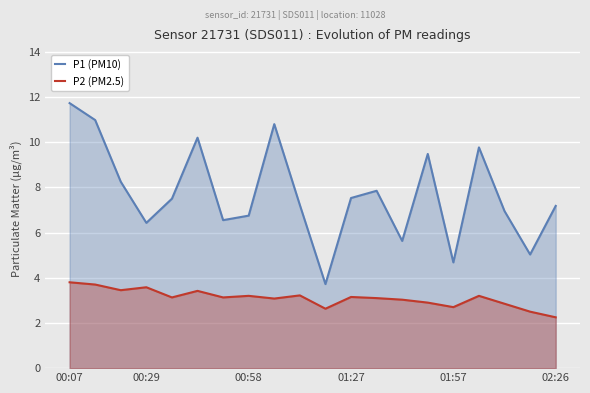

Which series has the widest spread of values?

P1 (PM10)